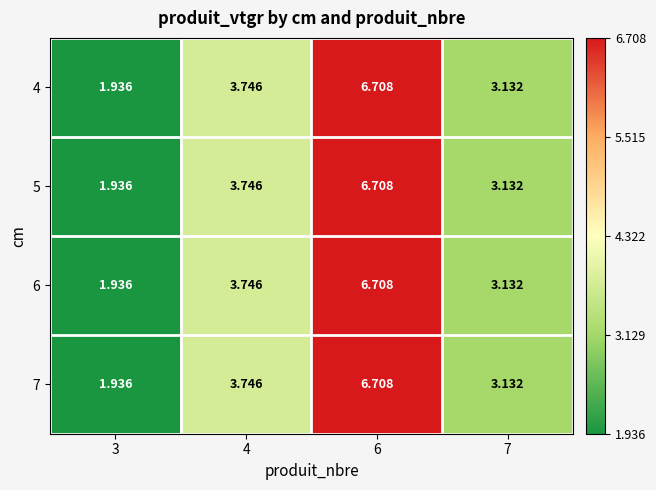

How many values in the 7 series exceed 3?

3